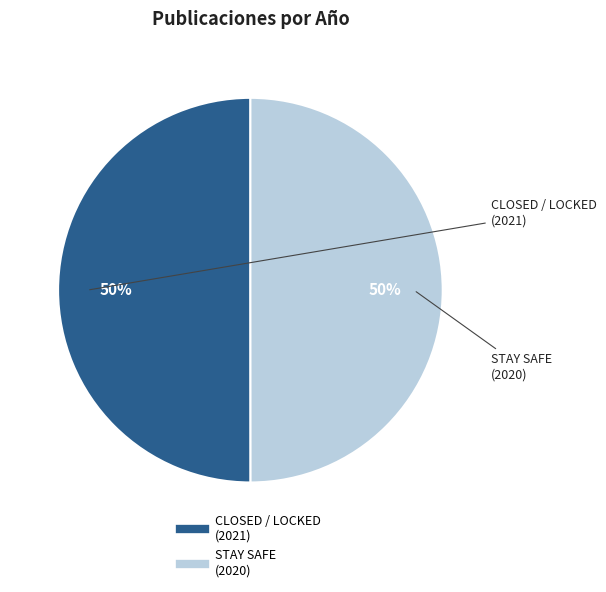

To the nearest percent, what is the average slice percentage?

50%